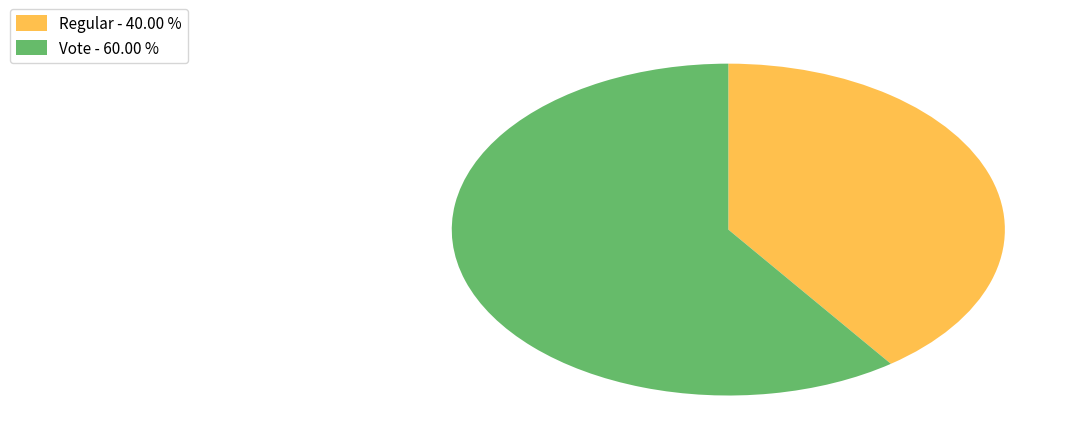

Is there any slice that represents more than half of the pie?

Yes